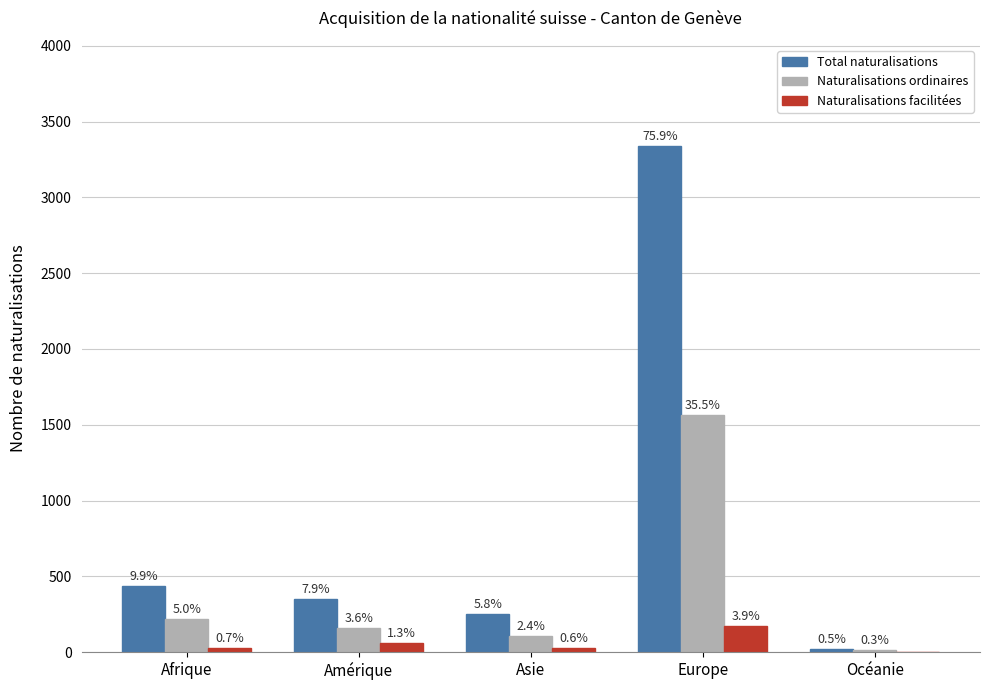

Between Afrique and Océanie, which is larger?

Afrique